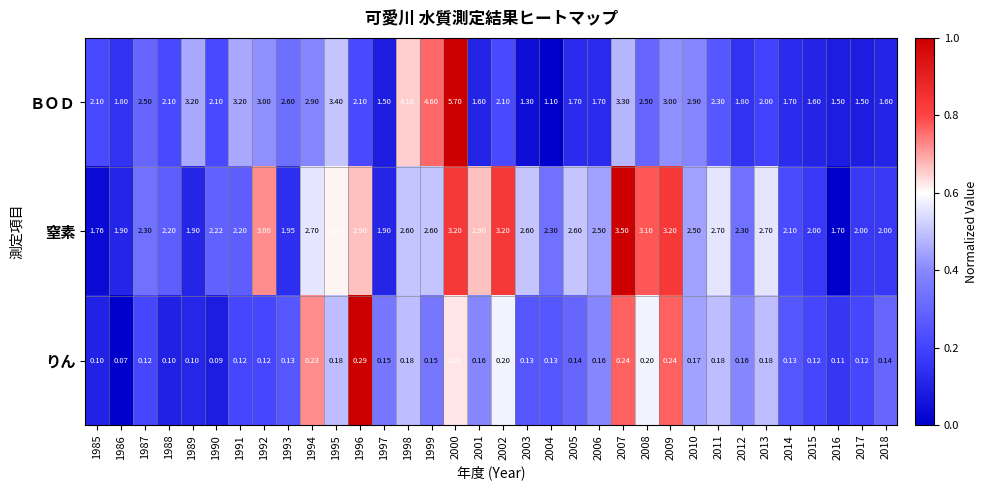

Which series has the largest total across all categories?

窒素